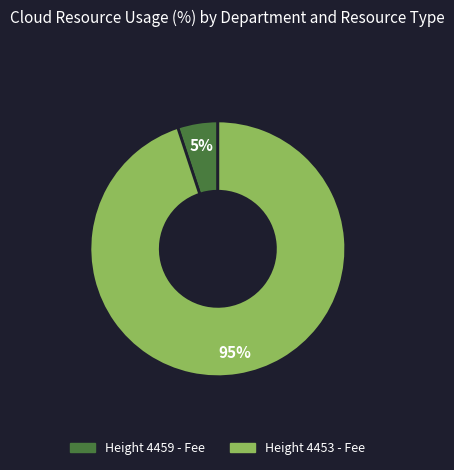

To the nearest percent, what is the average slice percentage?

50%